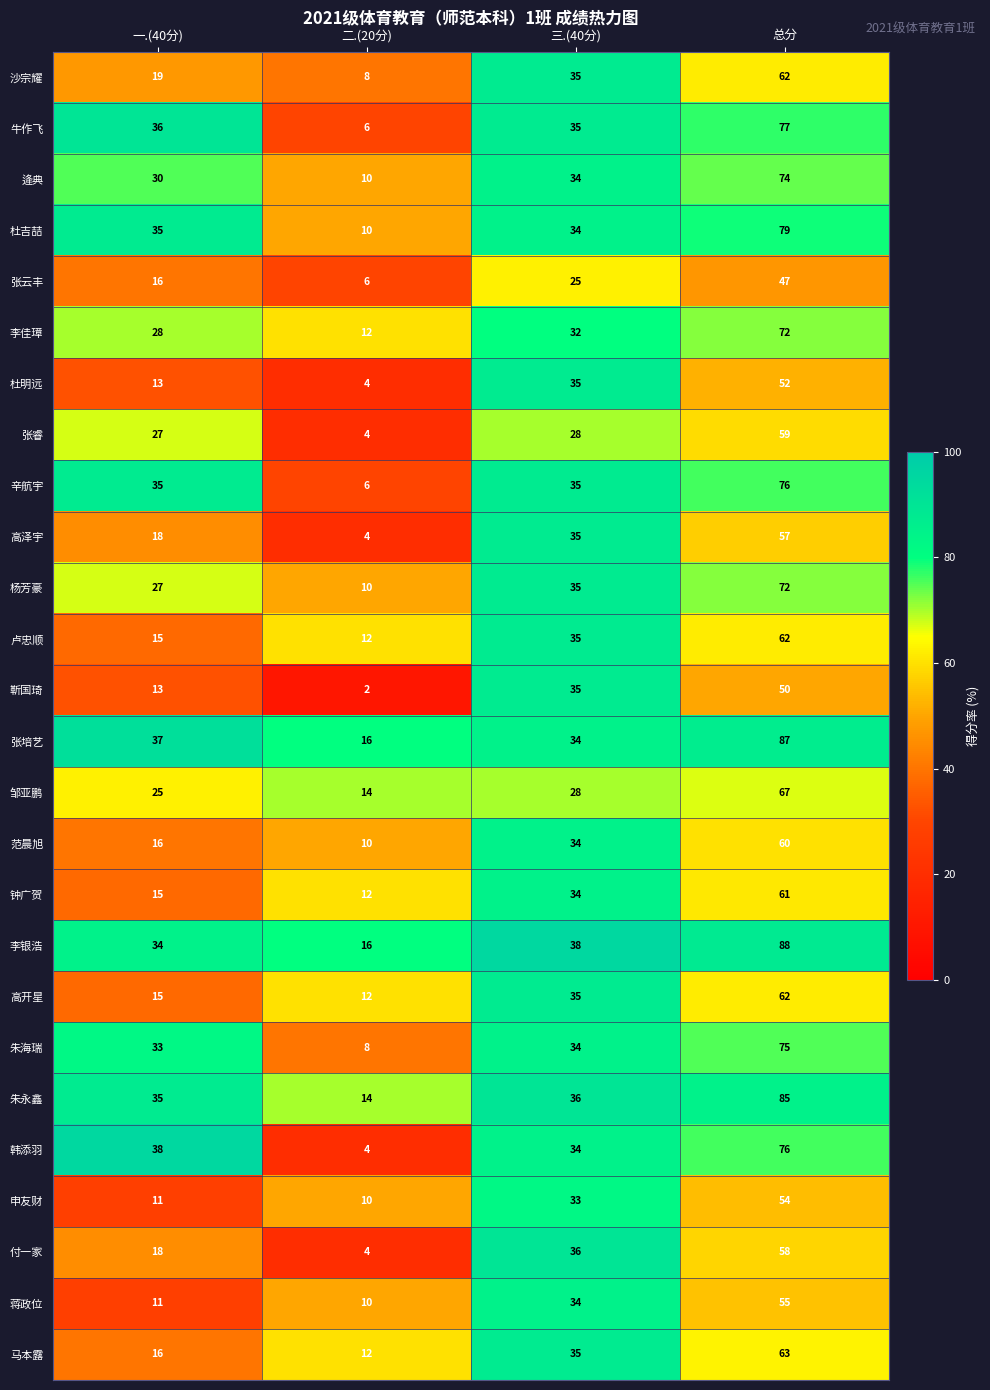

The 范晨旭 series shows 60 at 总分. True or false?

True